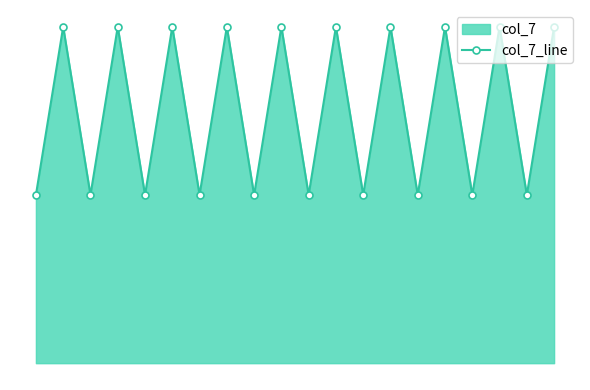

Reading left to right, list all the values displayed in this chart.

1	2	1	2	1	2	1	2	1	2	1	2	1	2	1	2	1	2	1	2